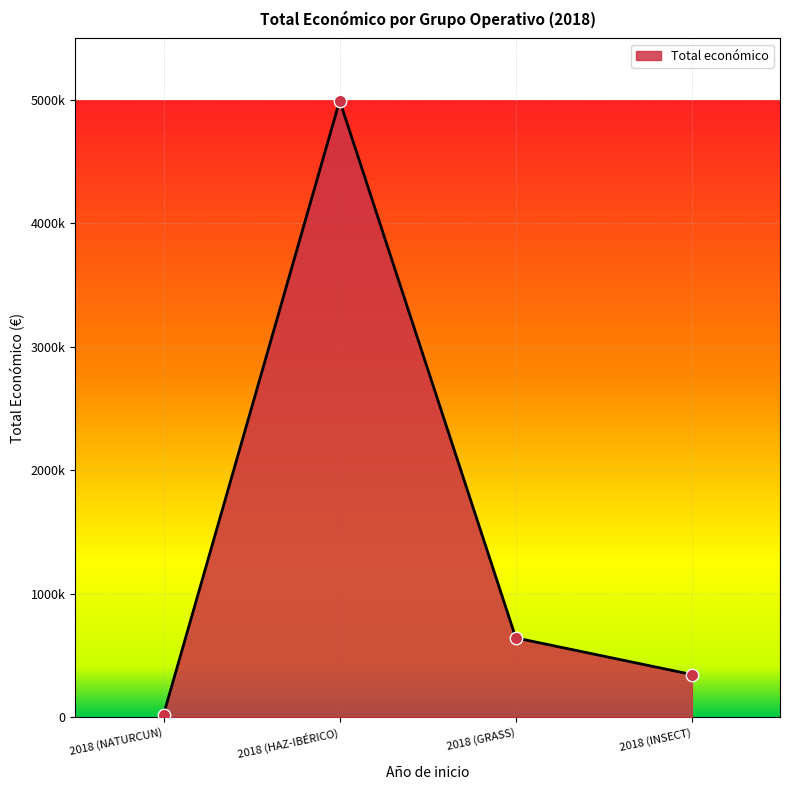

Does the chart have visible grid lines?

Yes